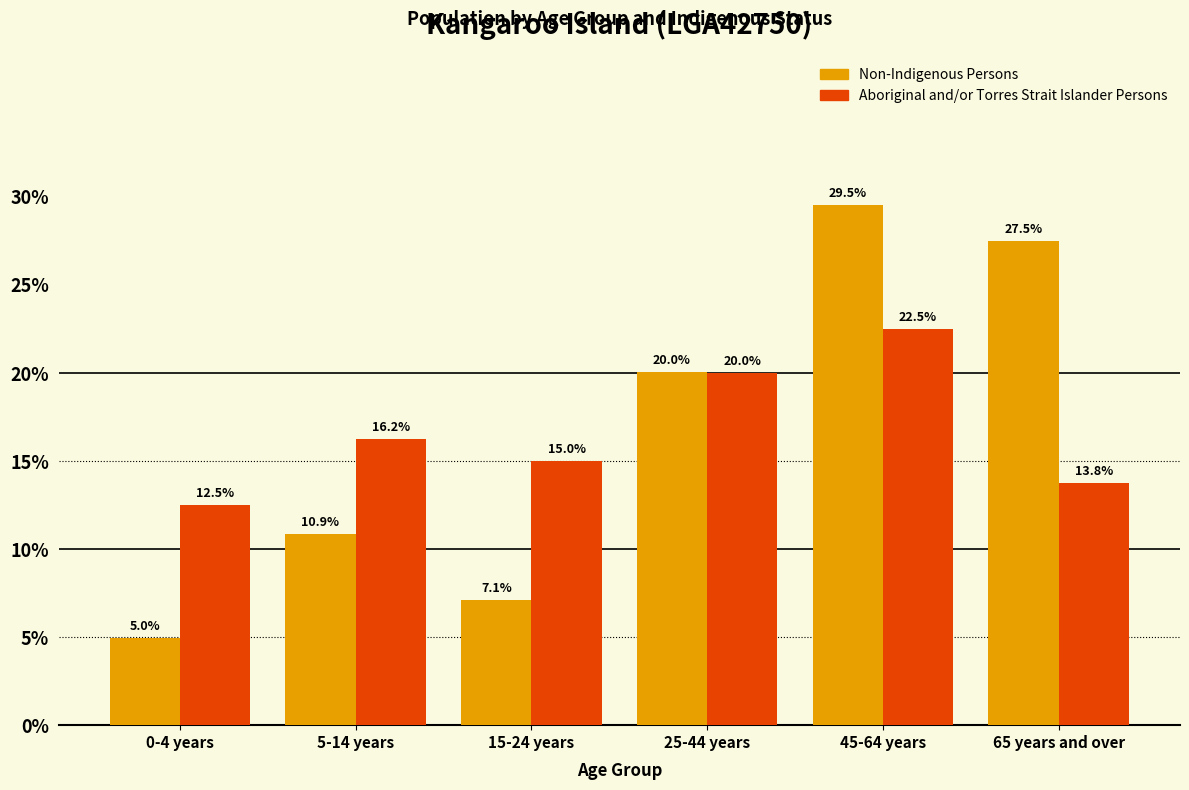

What is the minimum value shown in the chart?

5.0